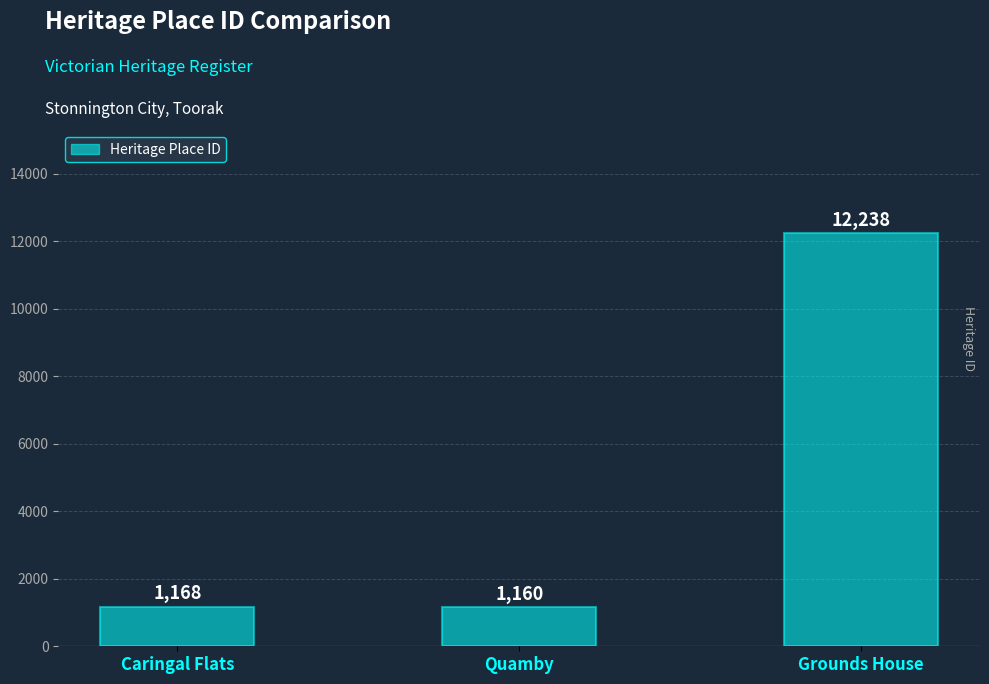

Between Quamby and Caringal Flats, which is larger?

Caringal Flats